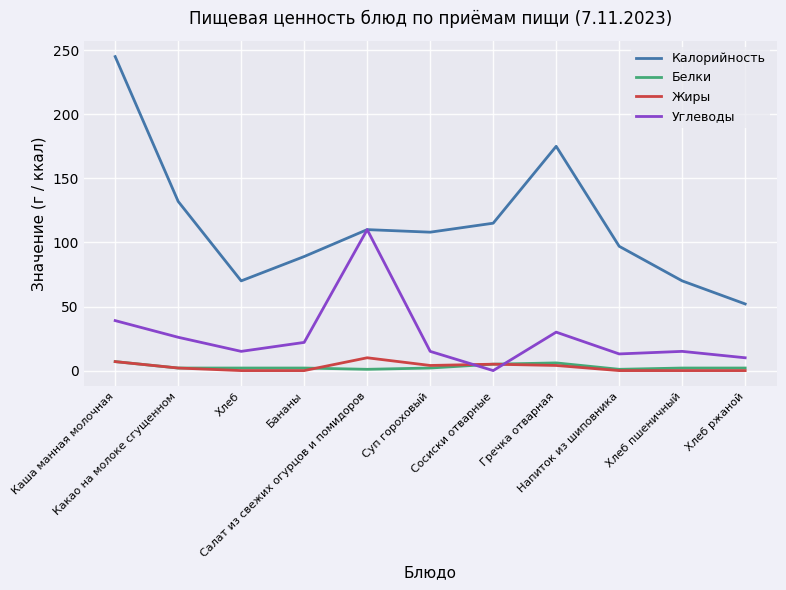

Which series has the largest total across all categories?

Калорийность